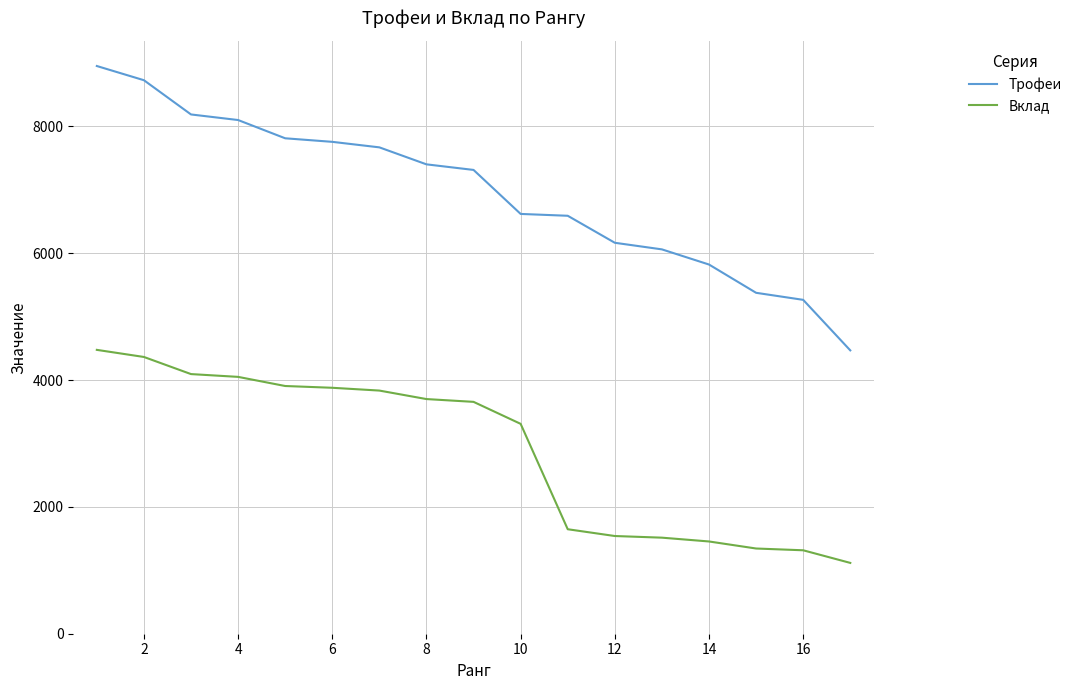

What is the average value of the Вклад series?

2895